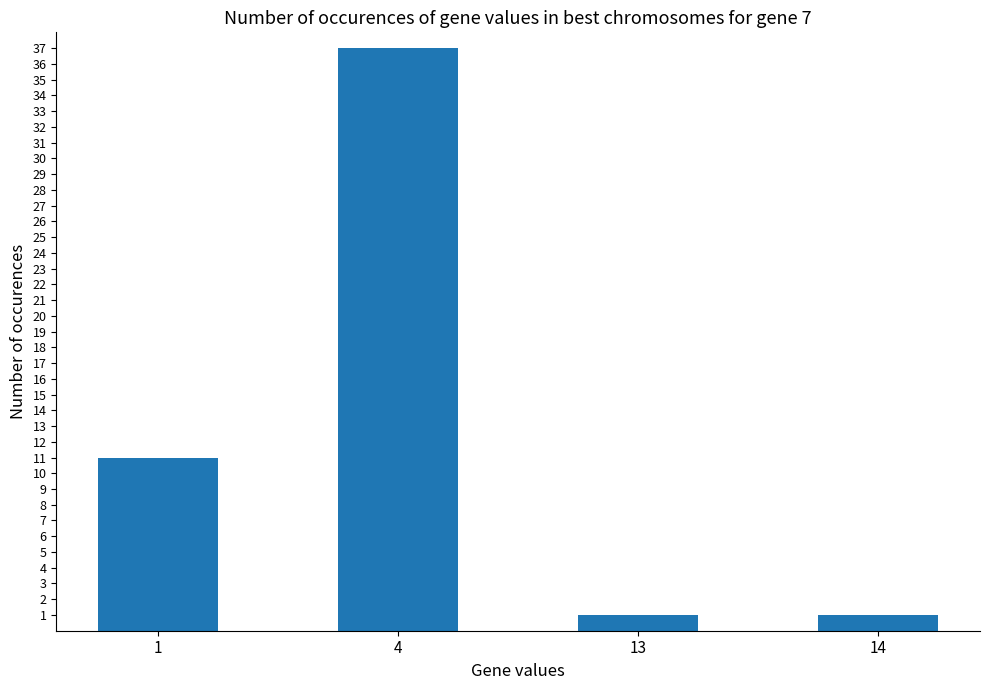

The value at 13 is 1. True or false?

True